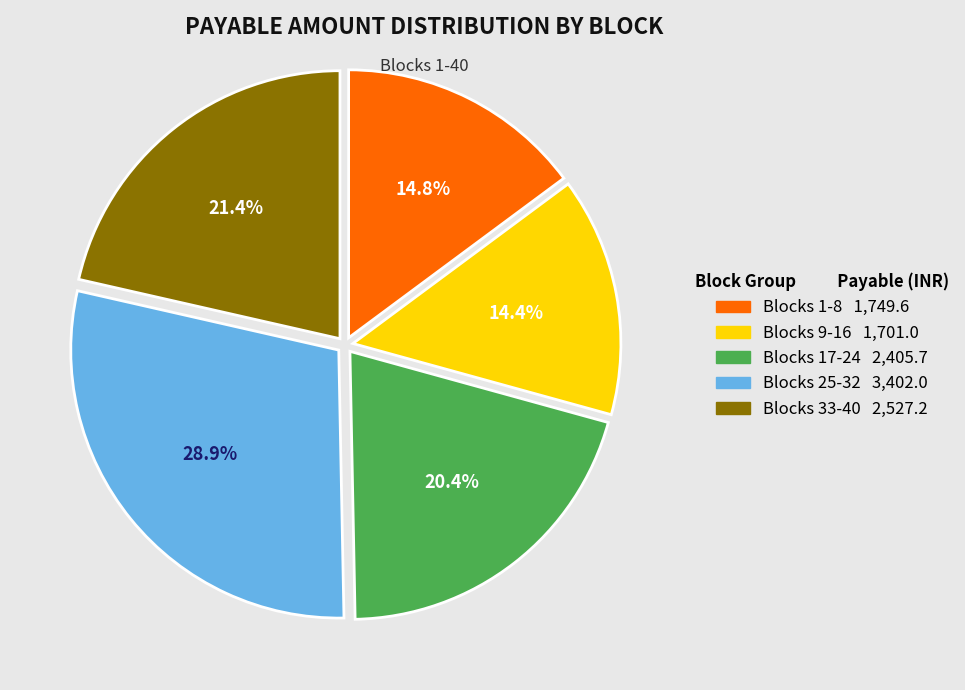

Is there a majority slice in this chart?

No